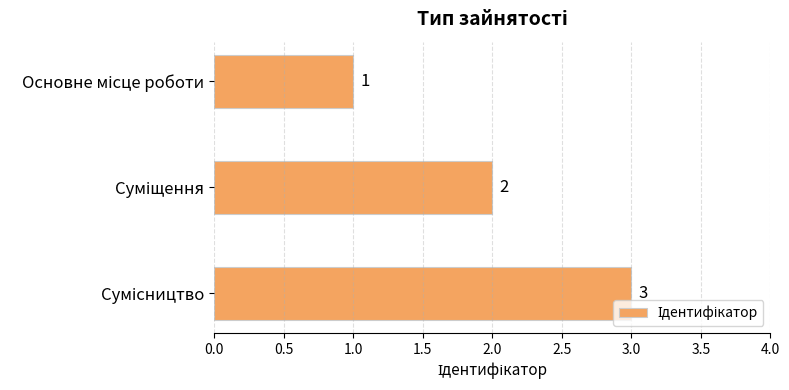

How many values are between 1 and 3?

3